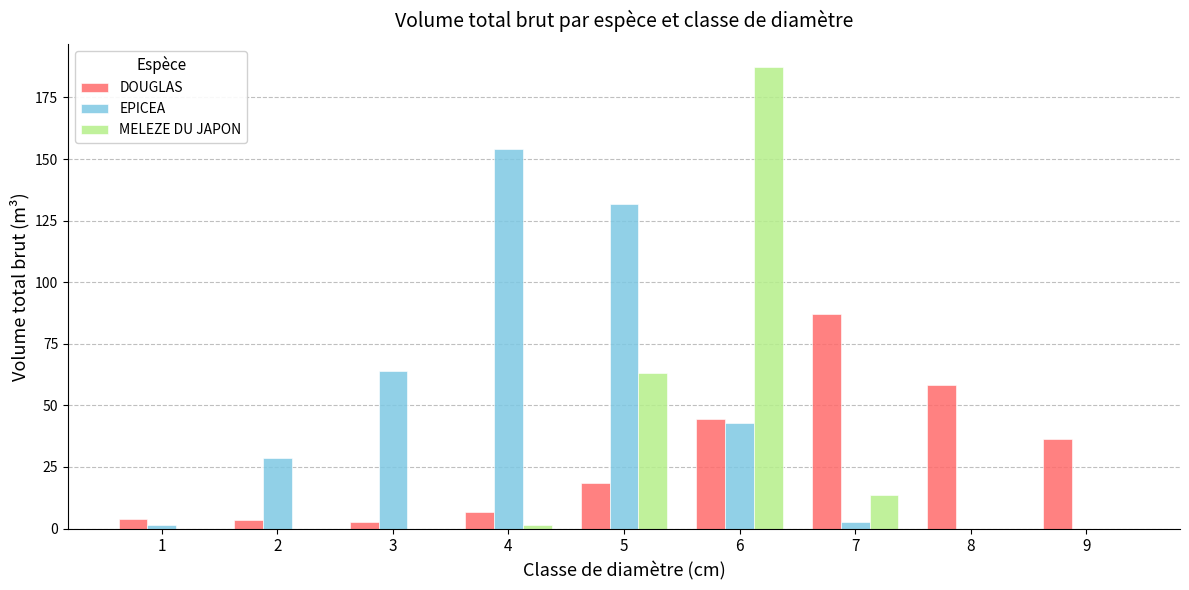

What is the average value of the MELEZE DU JAPON series?

29.5